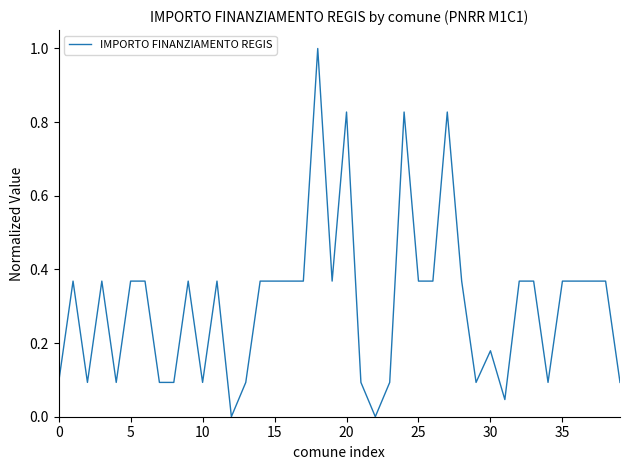

What is the maximum value shown in the chart?

1.0